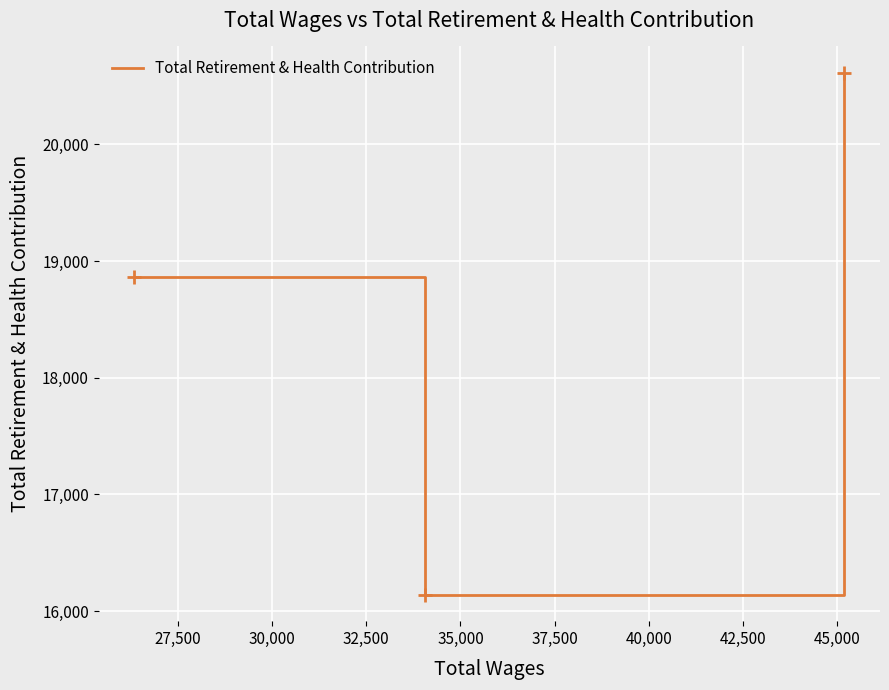

What is the sum of all values?

55617